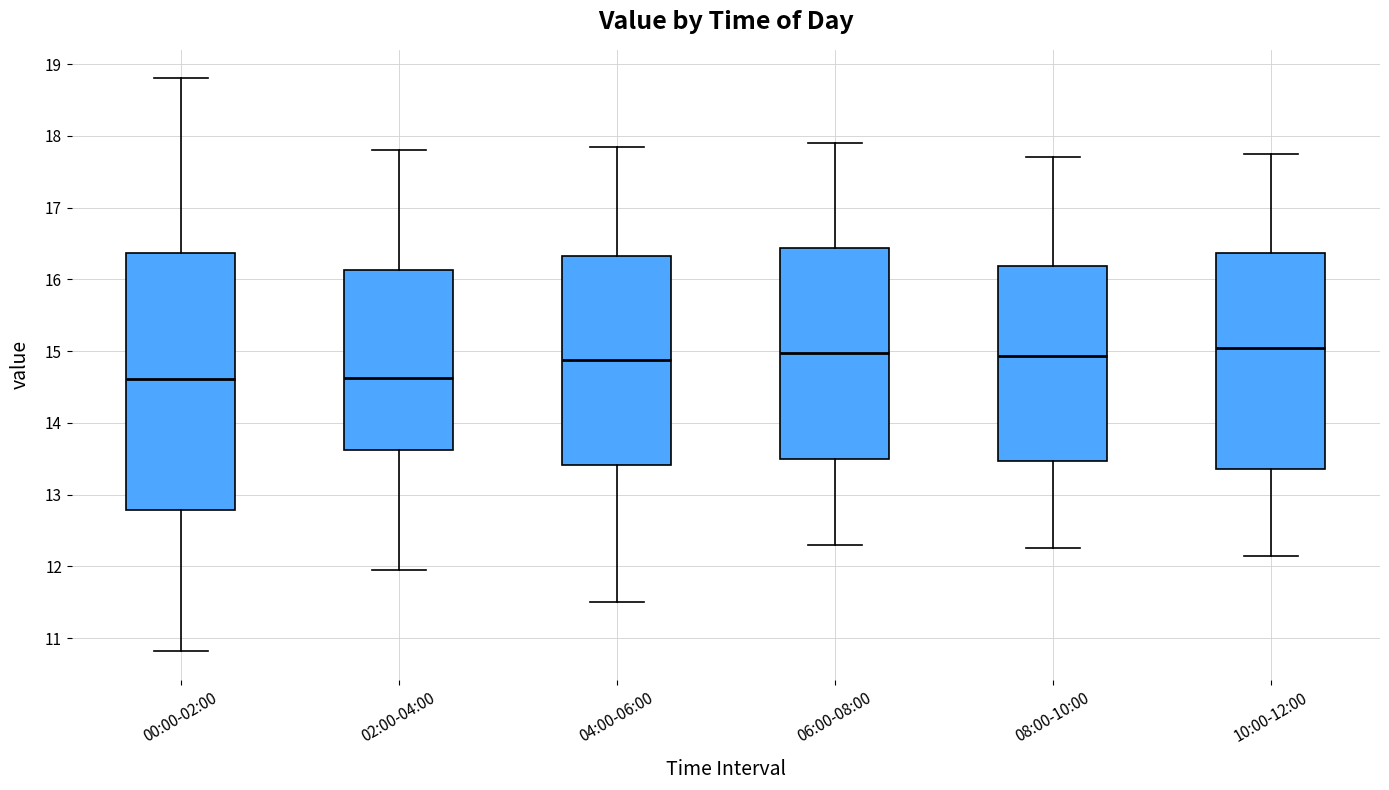

Reading left to right, read every box against the y-axis: the position of its median line, the range the box covers, and the ends of its whiskers. The values are not printed on the chart, so give them approximately, as read against the axis.

00:00-02:00: median 14.6, box 12.8 to 16.4, whiskers 10.8 to 18.8
02:00-04:00: median 14.6, box 13.6 to 16.1, whiskers 12.0 to 17.8
04:00-06:00: median 14.9, box 13.4 to 16.3, whiskers 11.5 to 17.9
06:00-08:00: median 15.0, box 13.5 to 16.4, whiskers 12.3 to 17.9
08:00-10:00: median 14.9, box 13.5 to 16.2, whiskers 12.3 to 17.7
10:00-12:00: median 15.1, box 13.4 to 16.4, whiskers 12.2 to 17.8